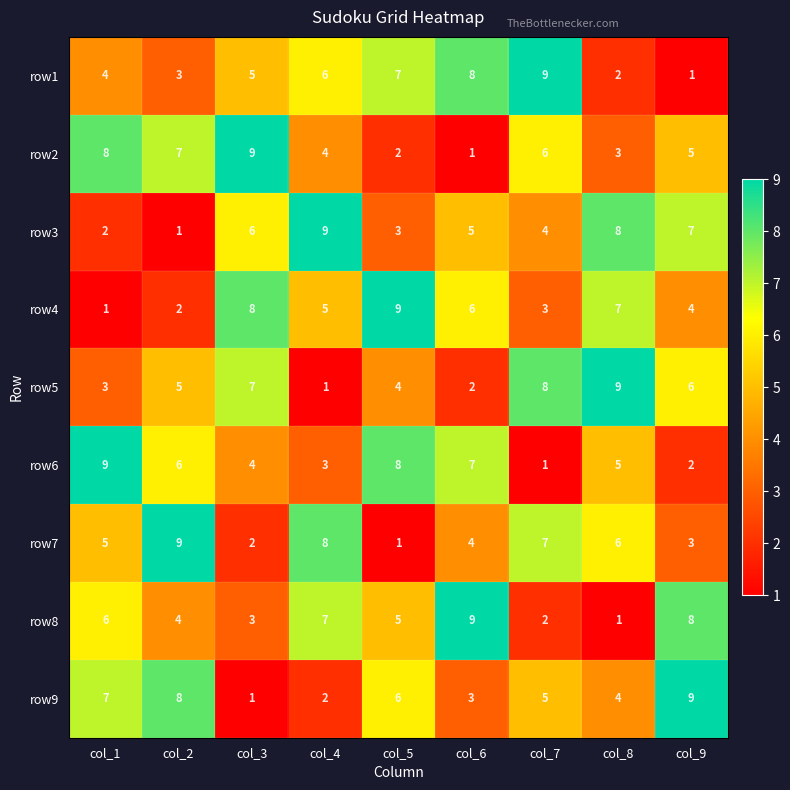

What is the total value across all series at col_3?

45